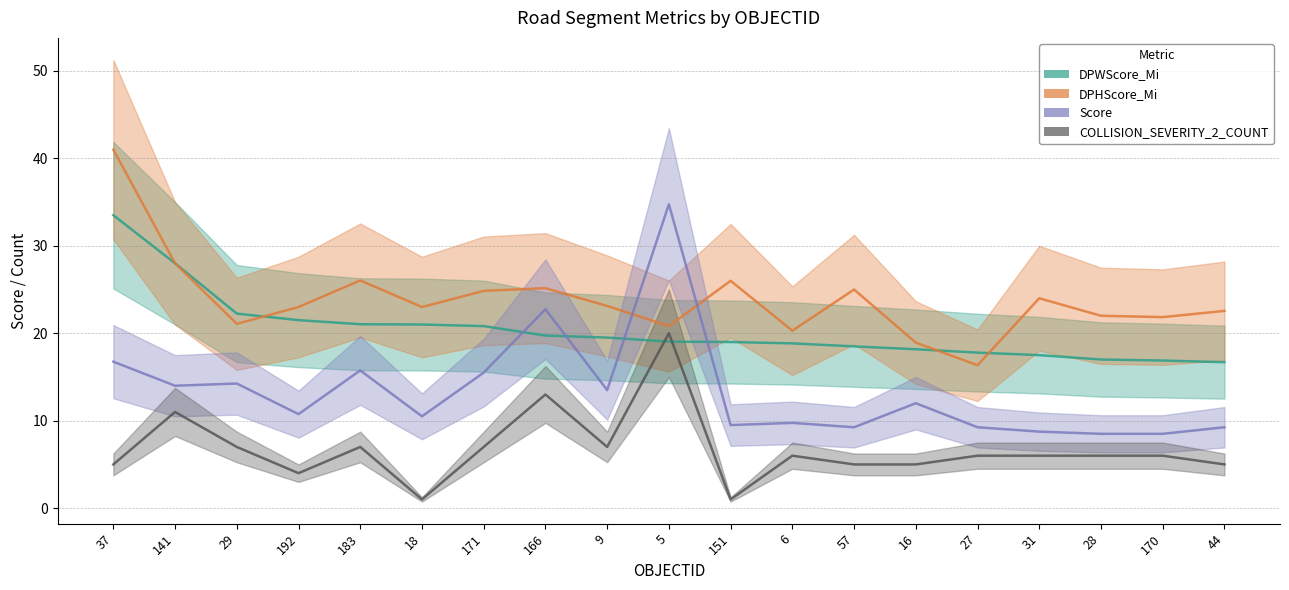

Which label corresponds to the largest value in the chart?

37